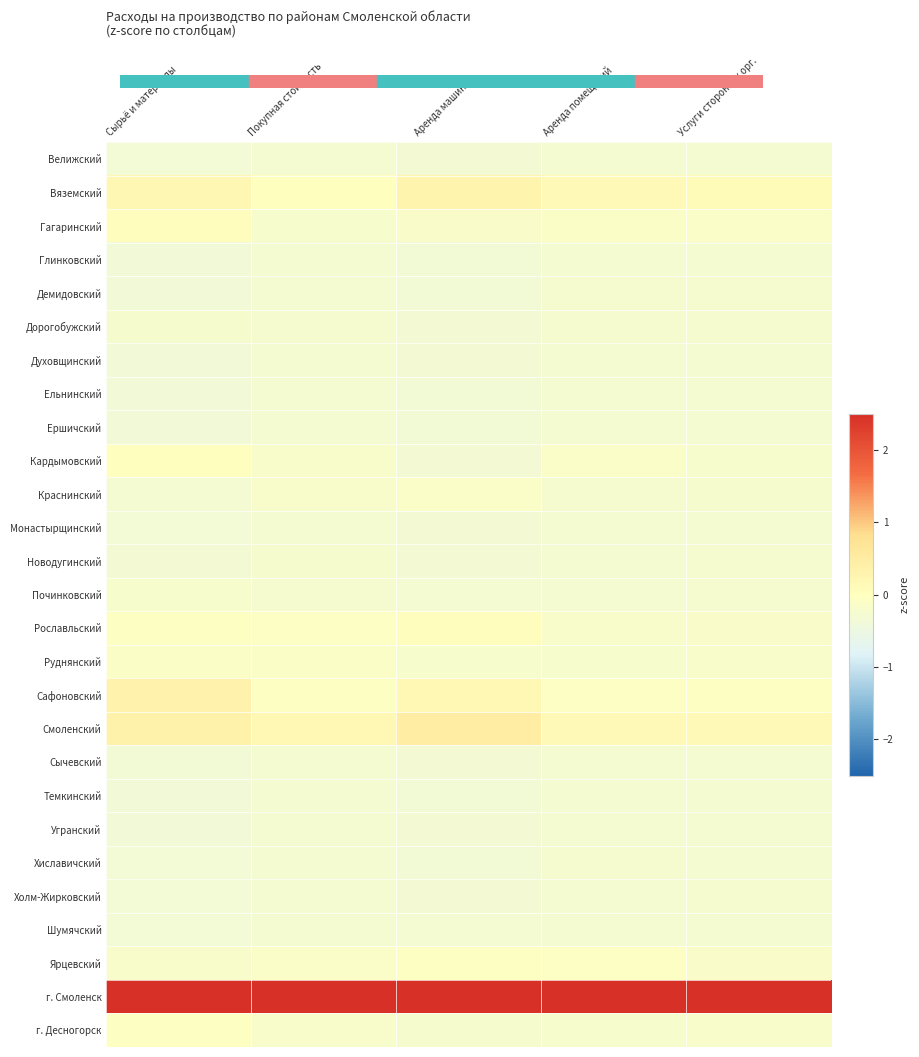

At which category is the sum across all series the highest?

Сырьё и материалы